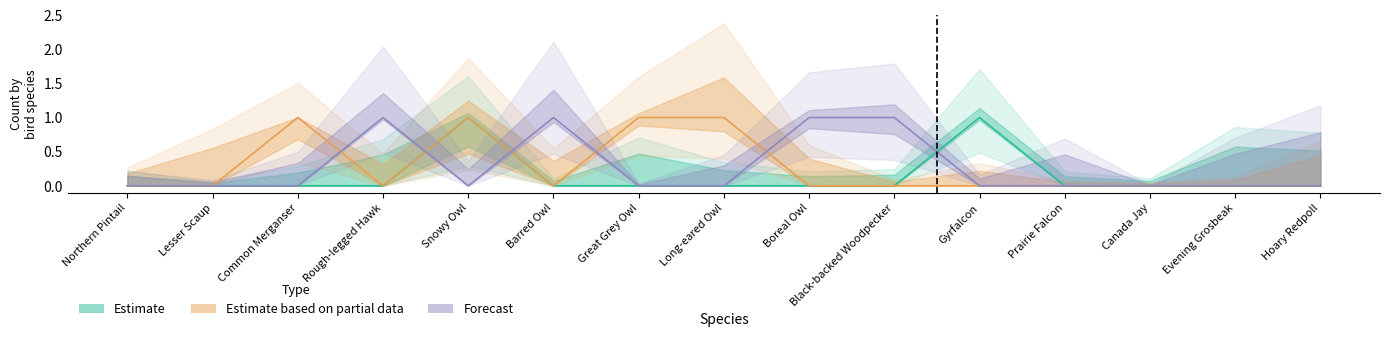

List the labels in order of Forecast value, largest first.

Rough-legged Hawk, Barred Owl, Boreal Owl, Black-backed Woodpecker, Northern Pintail, Lesser Scaup, Common Merganser, Snowy Owl, Great Grey Owl, Long-eared Owl, Gyrfalcon, Prairie Falcon, Canada Jay, Evening Grosbeak, Hoary Redpoll